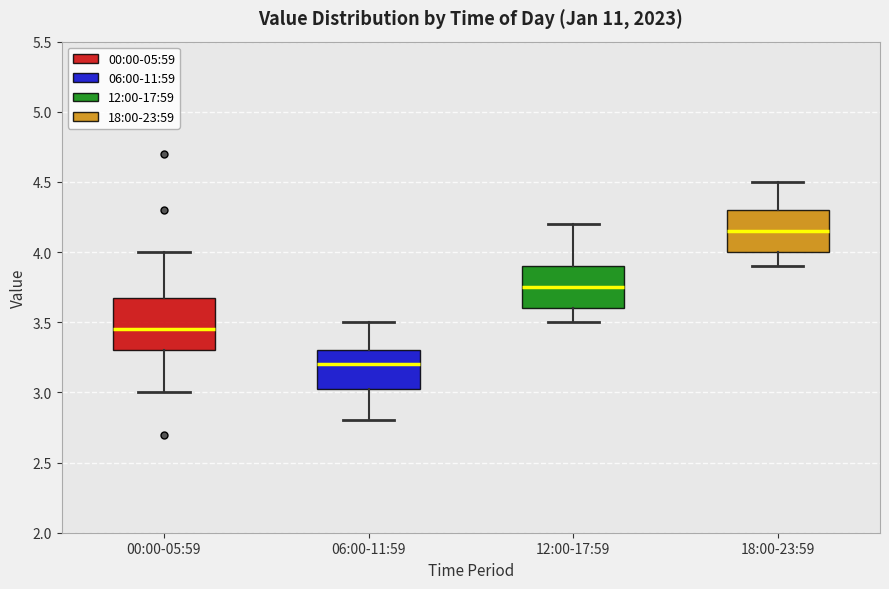

Where does the lower whisker of the box for 00:00-05:59 end on the y-axis? The values are not printed on the chart, so give them approximately, as read against the axis.

3.00